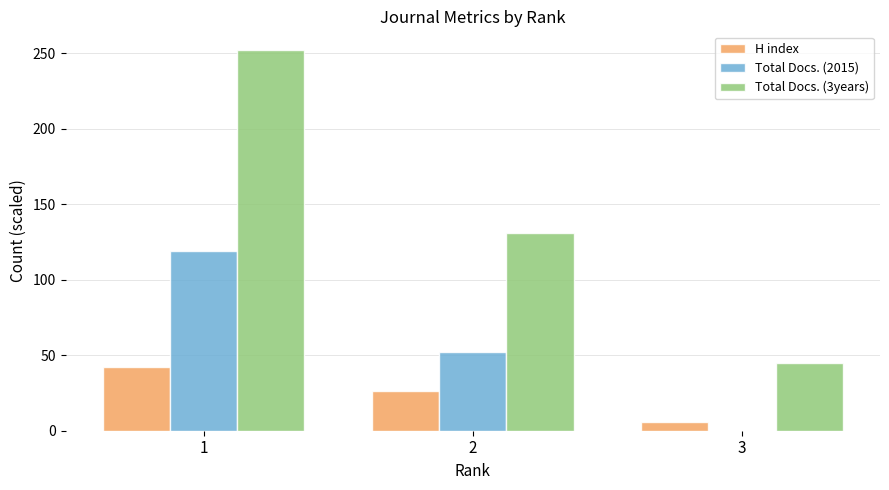

What is the average value of the H index series?

25